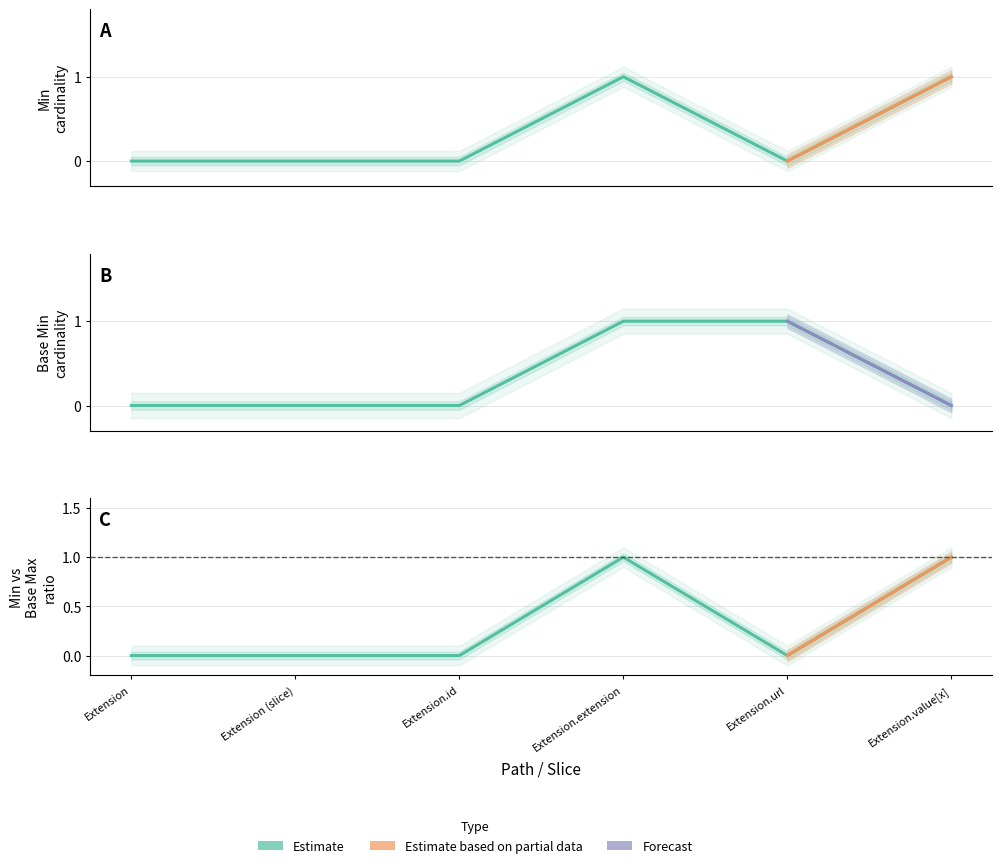

Rank the categories by value from highest to lowest.

Extension.extension, Extension.value[x], Extension, Extension (slice), Extension.id, Extension.url